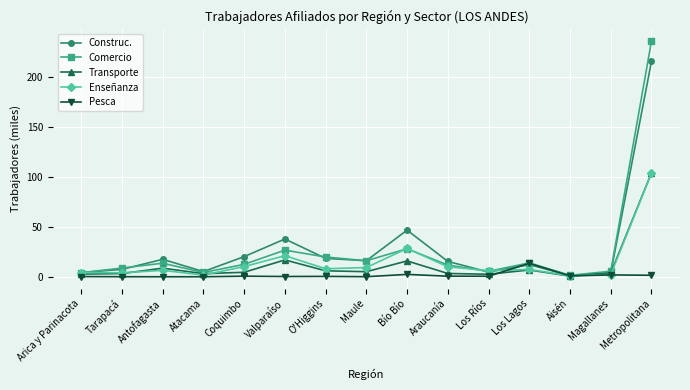

The Enseñanza series shows 10.2 at Coquimbo. True or false?

True